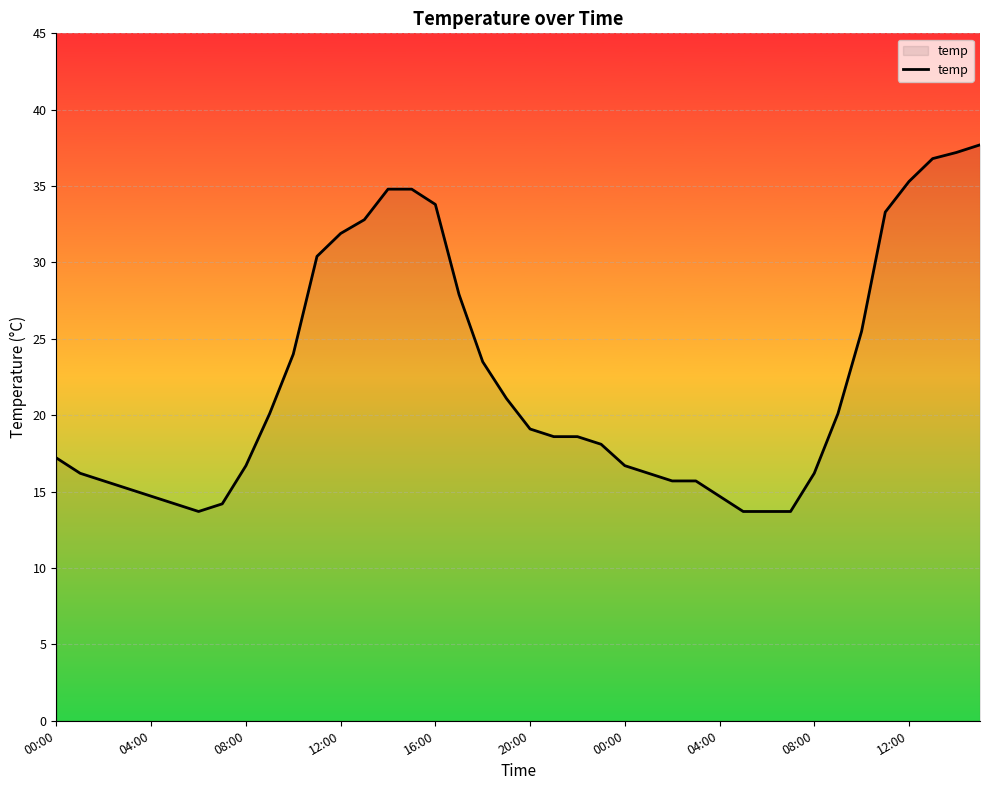

Count the number of categories in the chart.

40